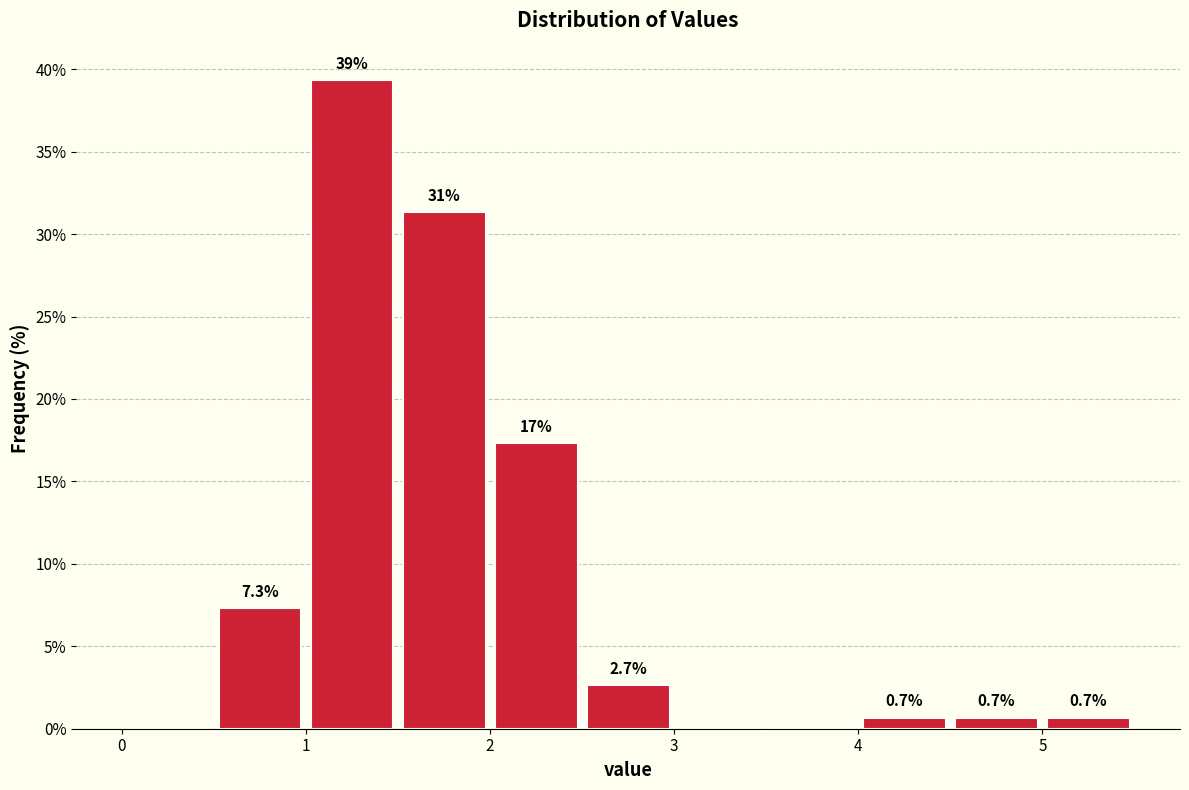

Over which range of the x-axis is the bar tallest?

1.0 to 1.5